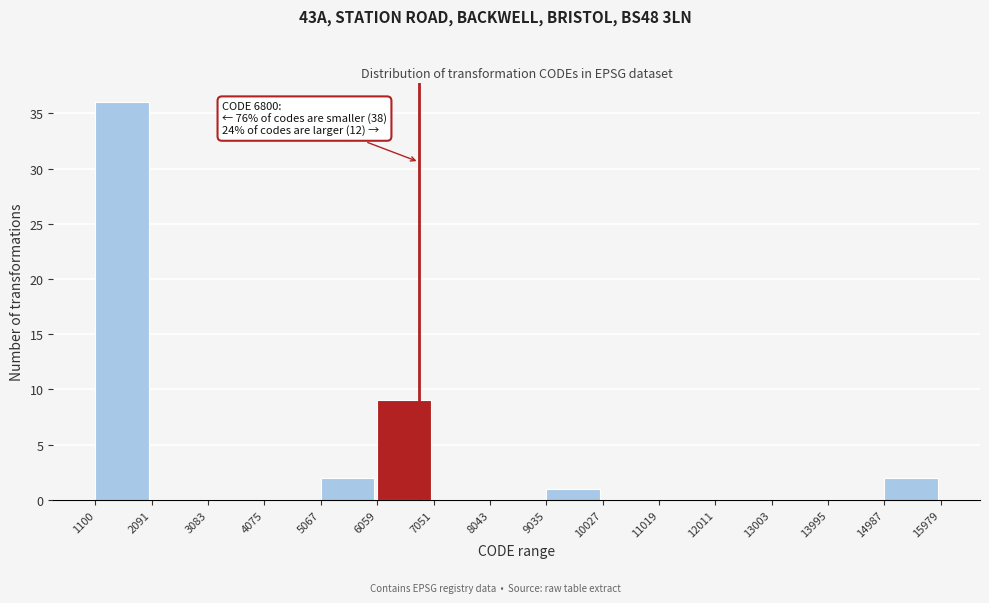

Over which range of the x-axis is the bar tallest?

1100 to 2091